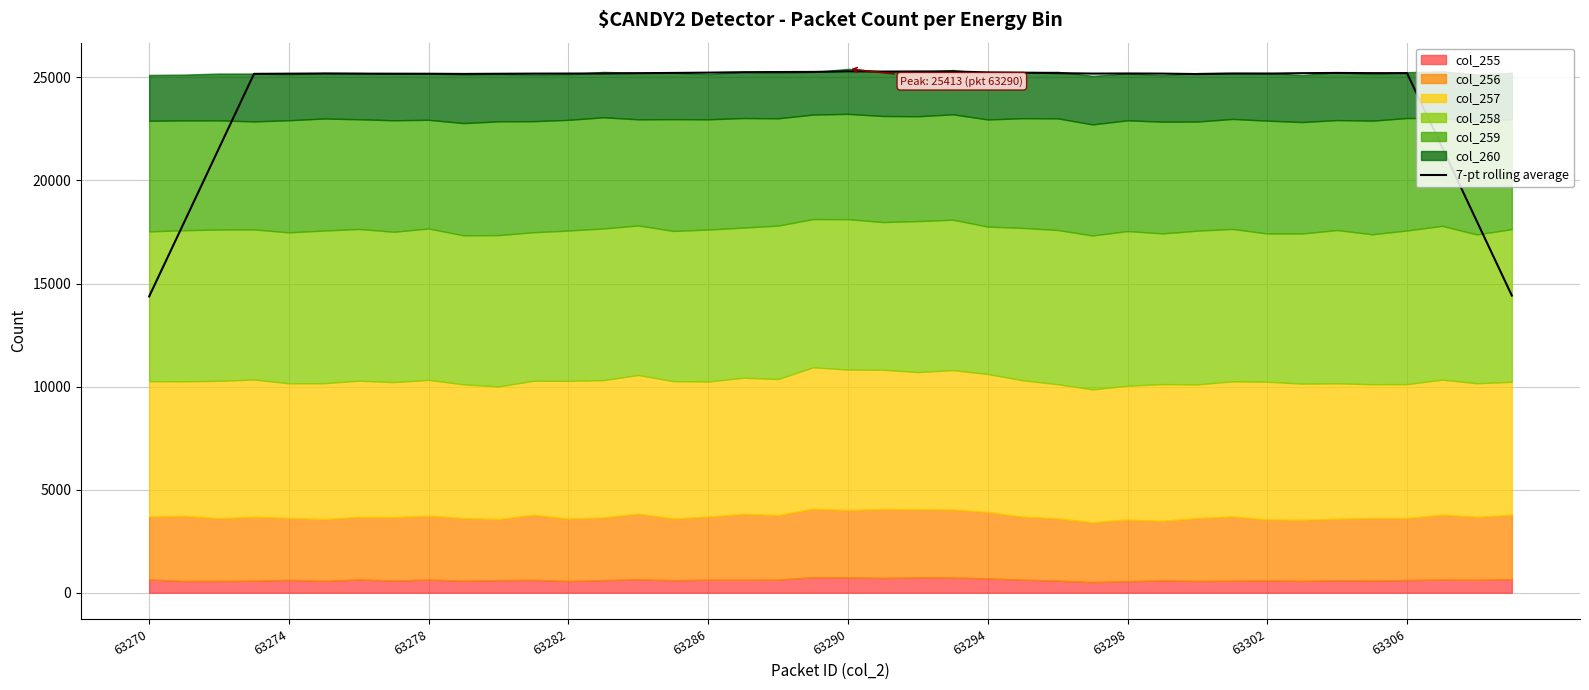

The 7-pt rolling average series shows 25230.1 at 63286. True or false?

True